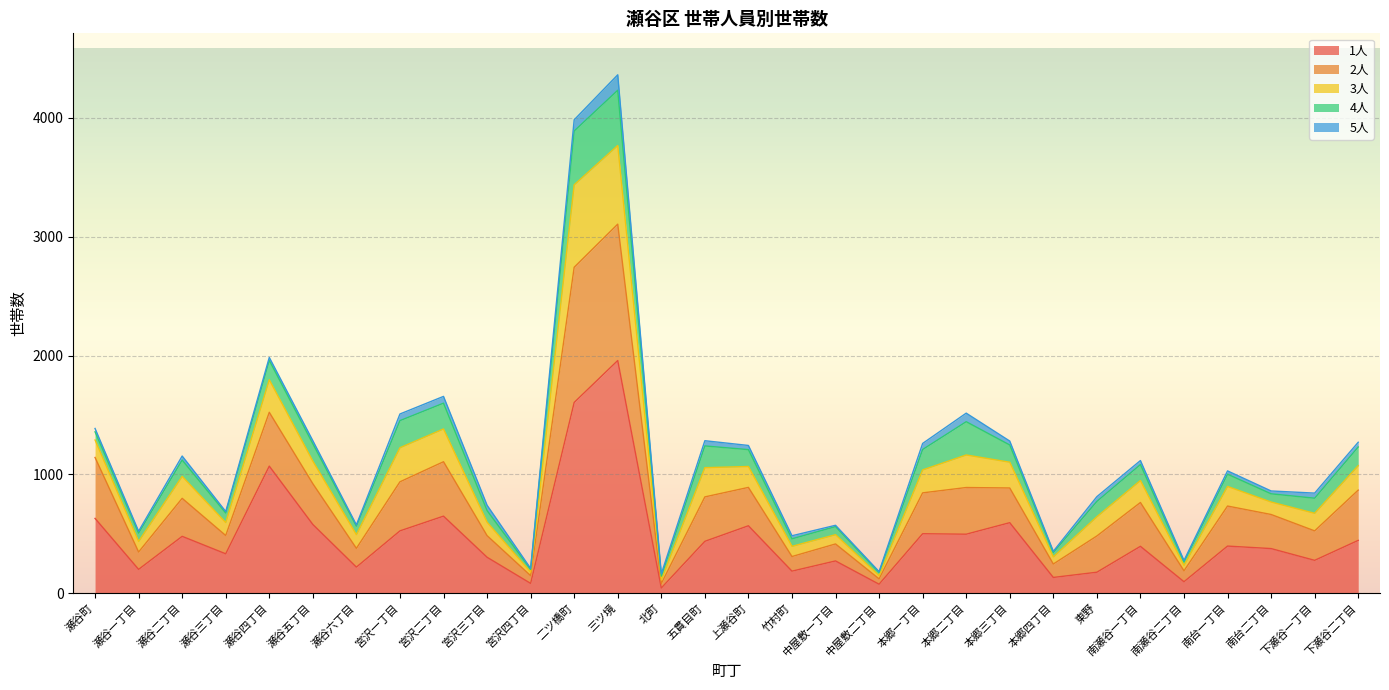

At which label does 1人 reach its peak?

三ツ境